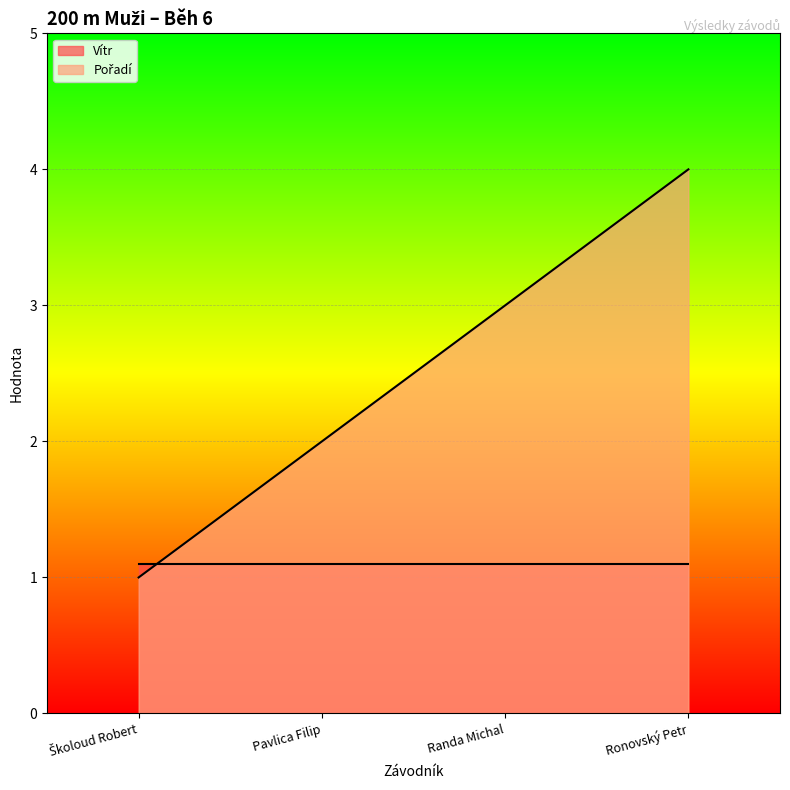

Does the chart display data point markers on the line(s)?

No